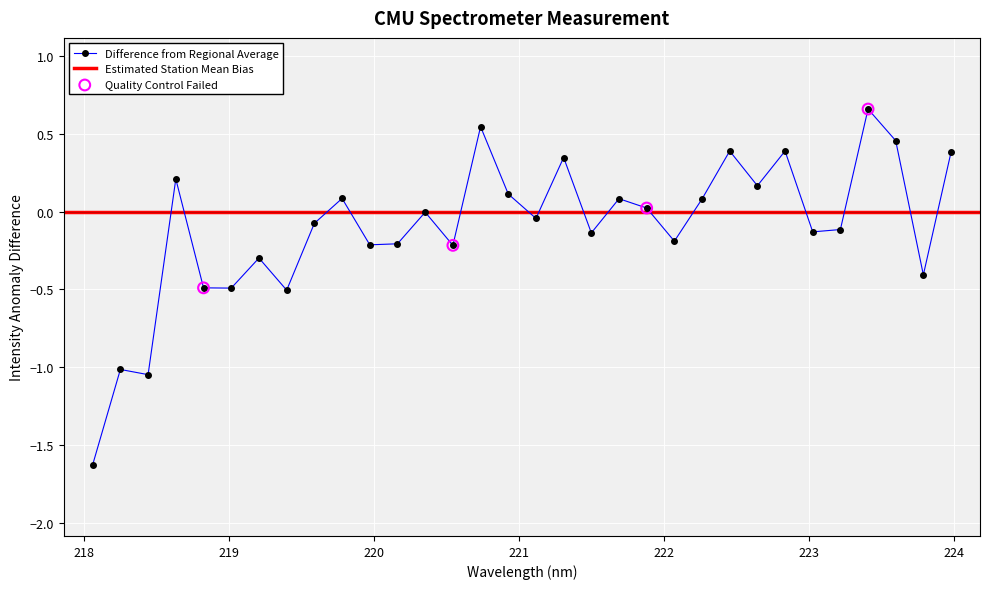

Which has a higher value, 222.263 or 222.8355?

222.8355